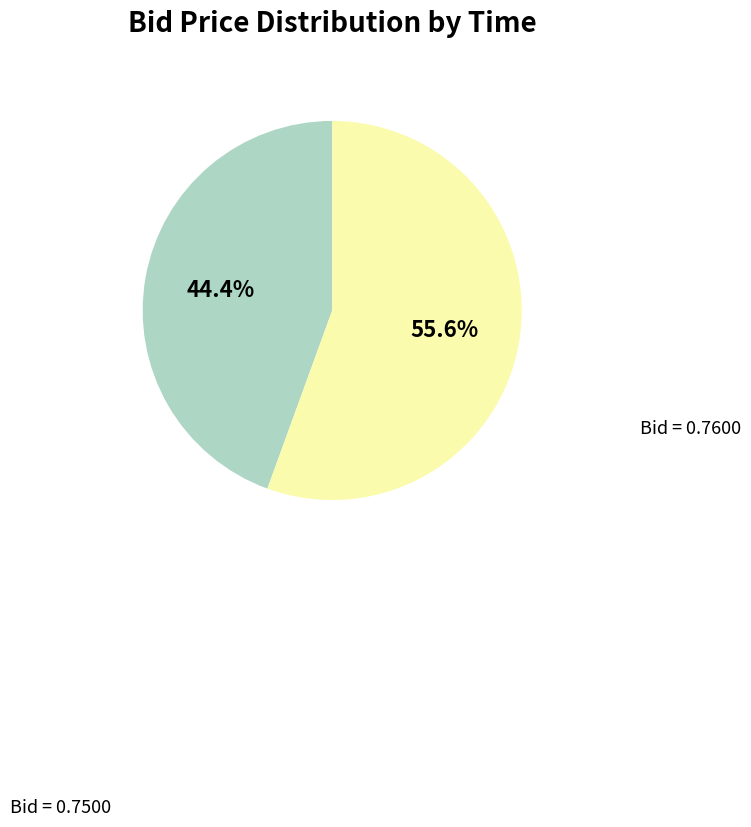

To the nearest percent, what is the average slice percentage?

50%